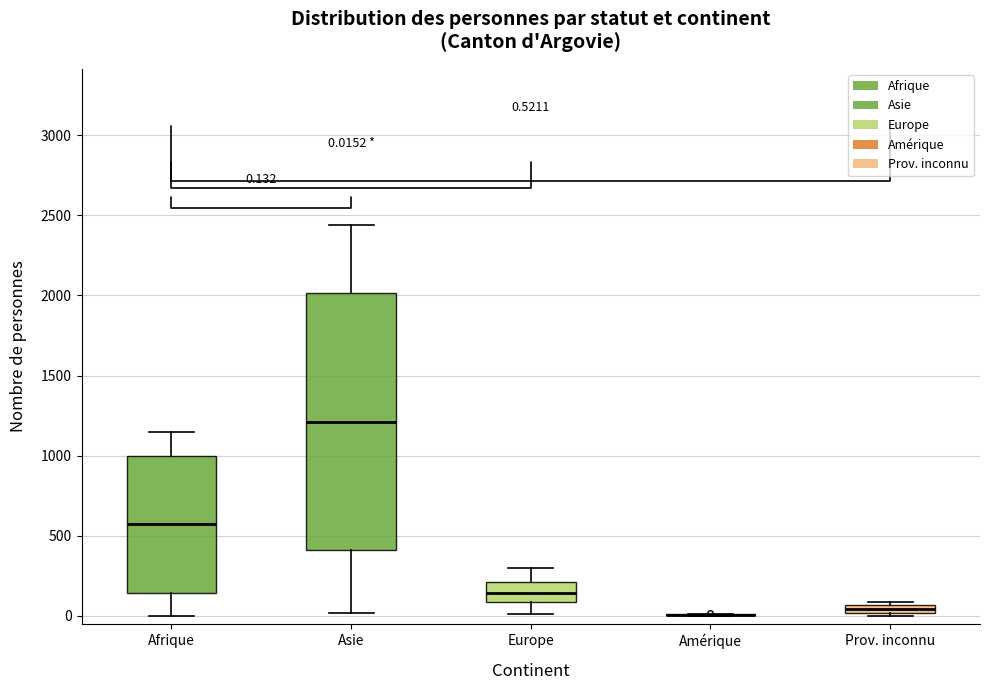

Which box is the tallest, from its lower edge to its upper edge?

Asie